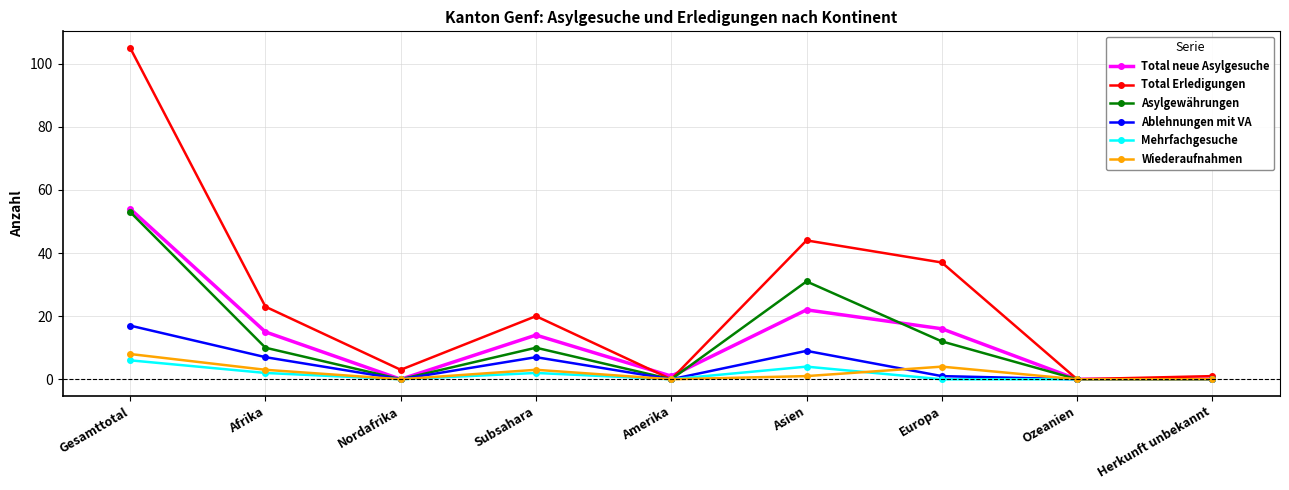

What is the value of the Asylgewährungen point at the 4th from the left?

10